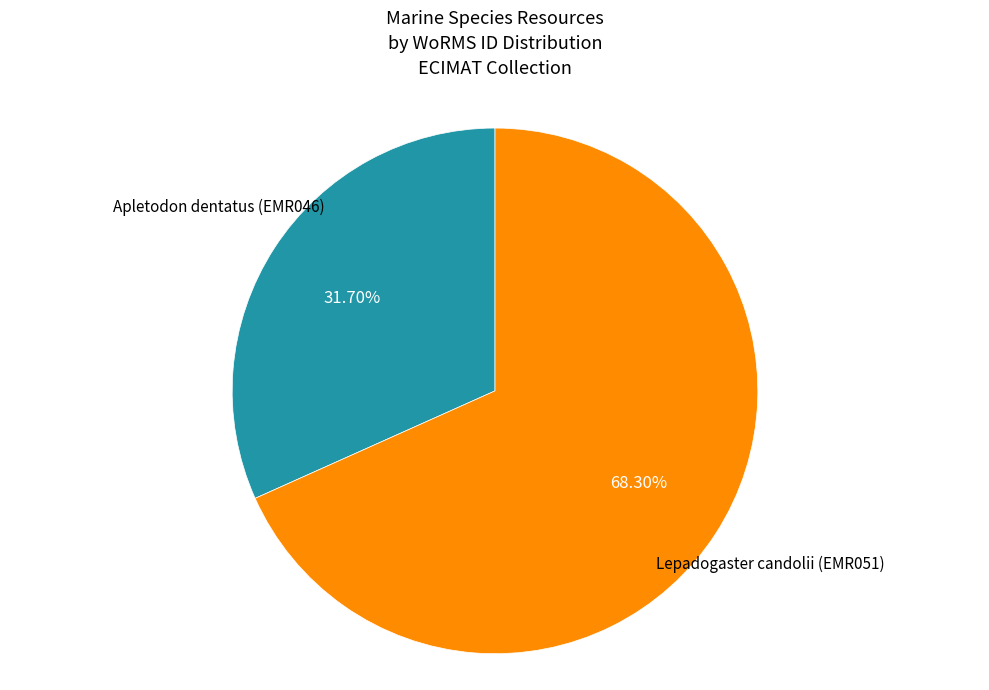

Does any single category account for the majority?

Yes